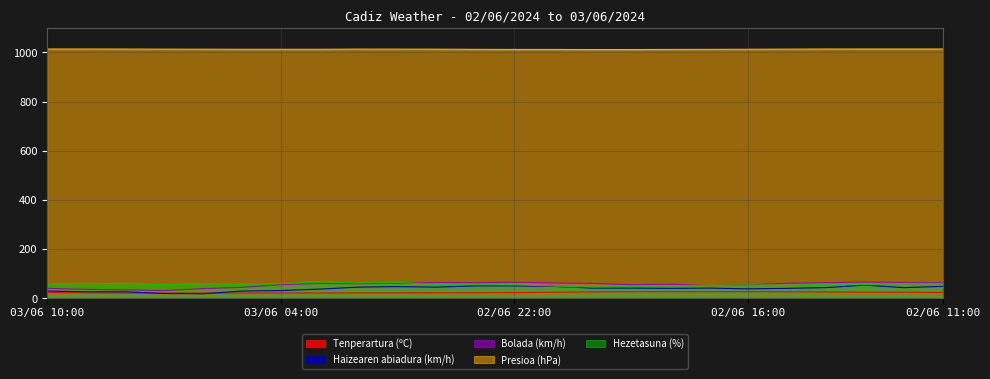

What is the value of the Presioa (hPa) point at the 24th from the left?

1014.2